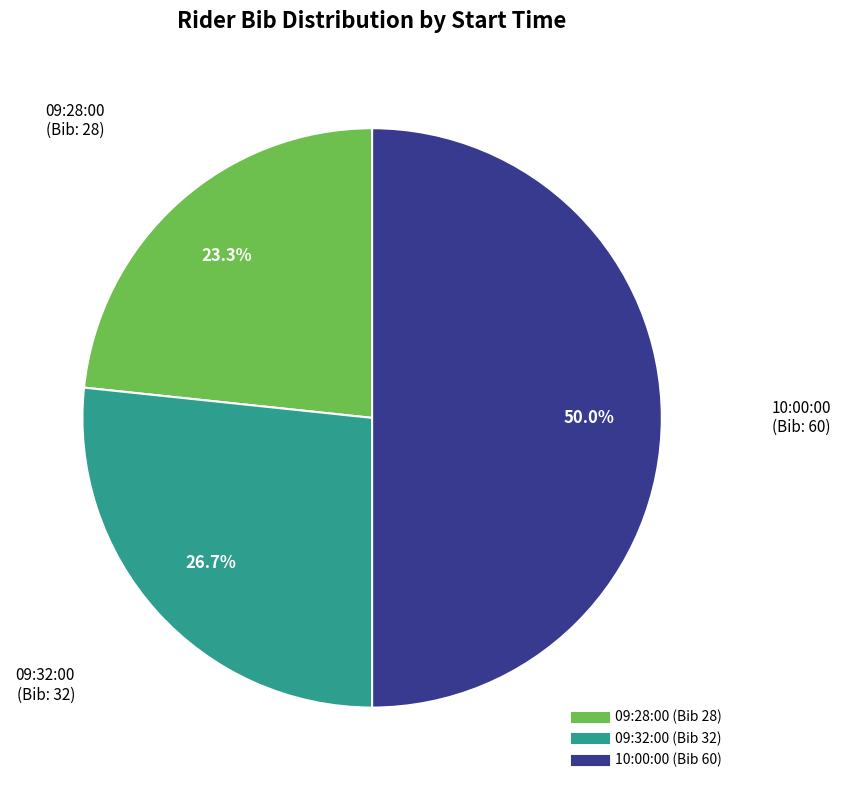

Is it true that 09:32:00 is 27% of the pie?

True